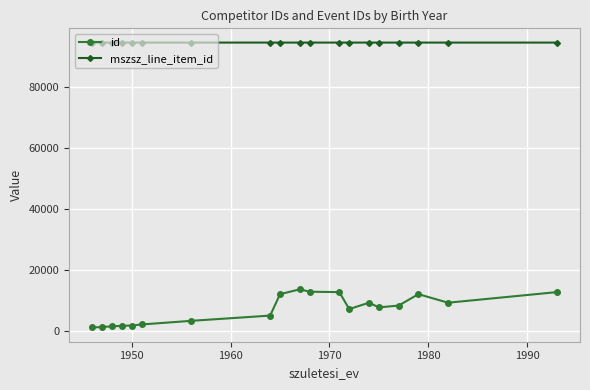

What is the maximum value shown in the chart?

94511.0